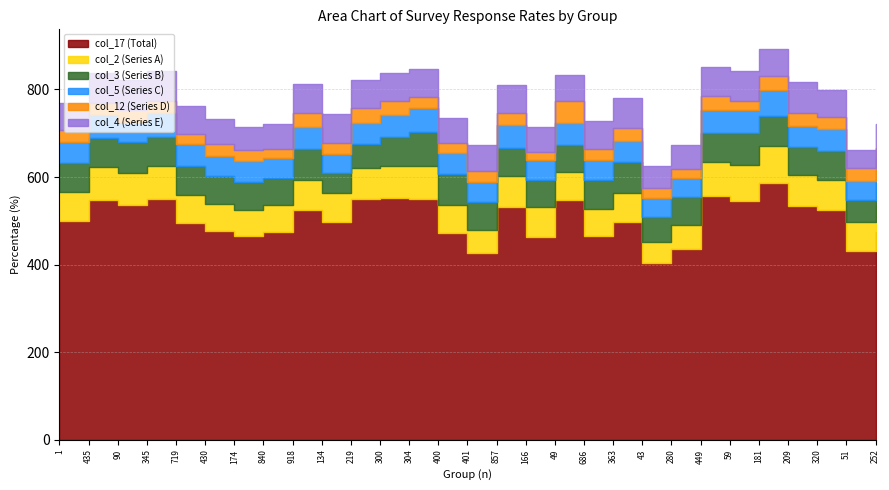

Which series has the largest range (max minus min)?

col_17 (Total)